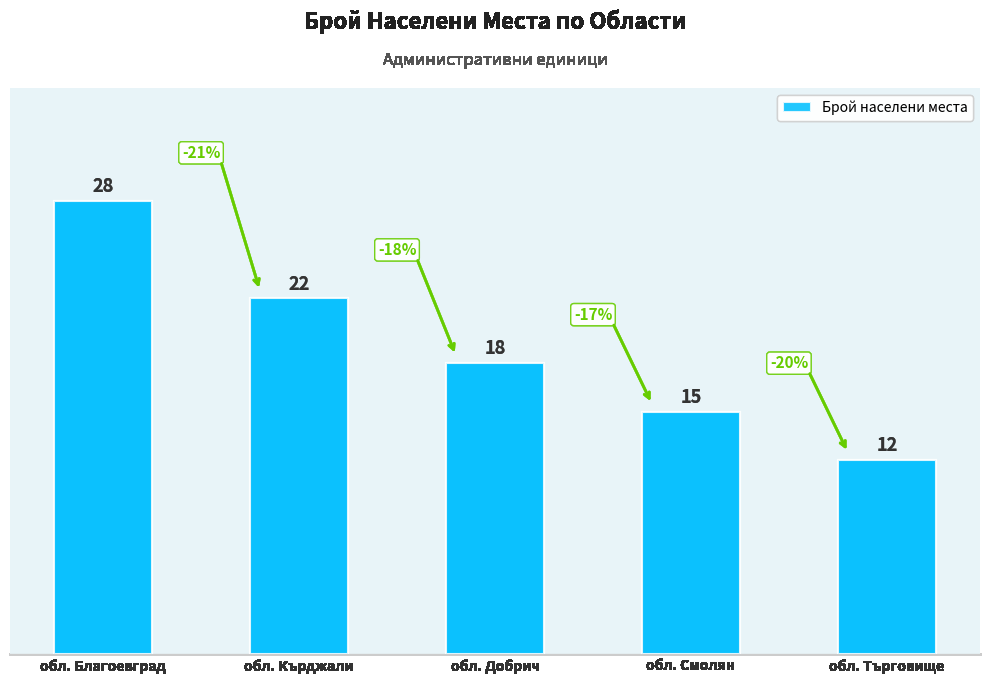

What value does the data have at обл. Кърджали?

22